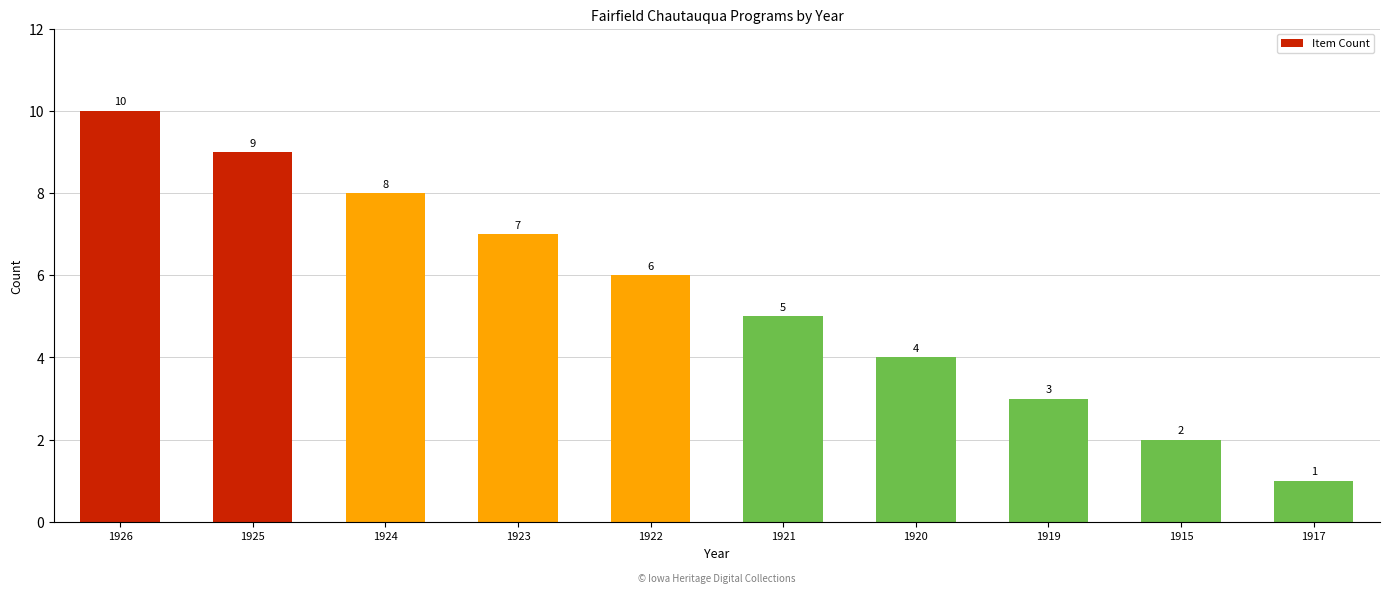

What is the average value?

6